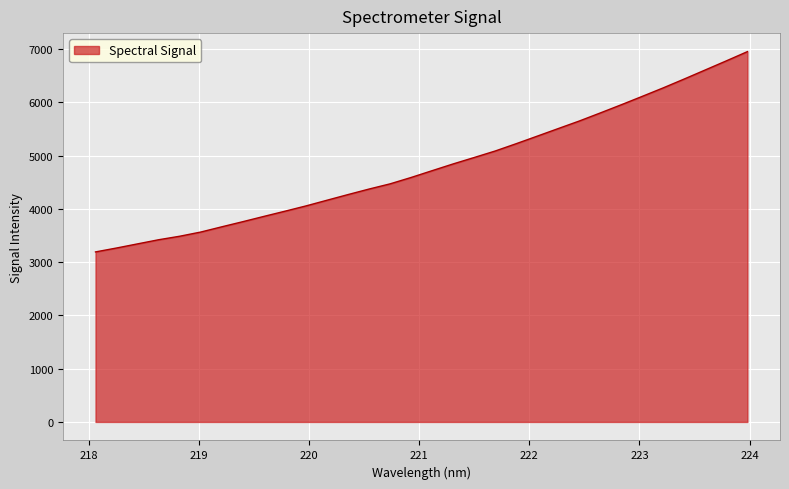

What is the greatest value displayed?

6951.0